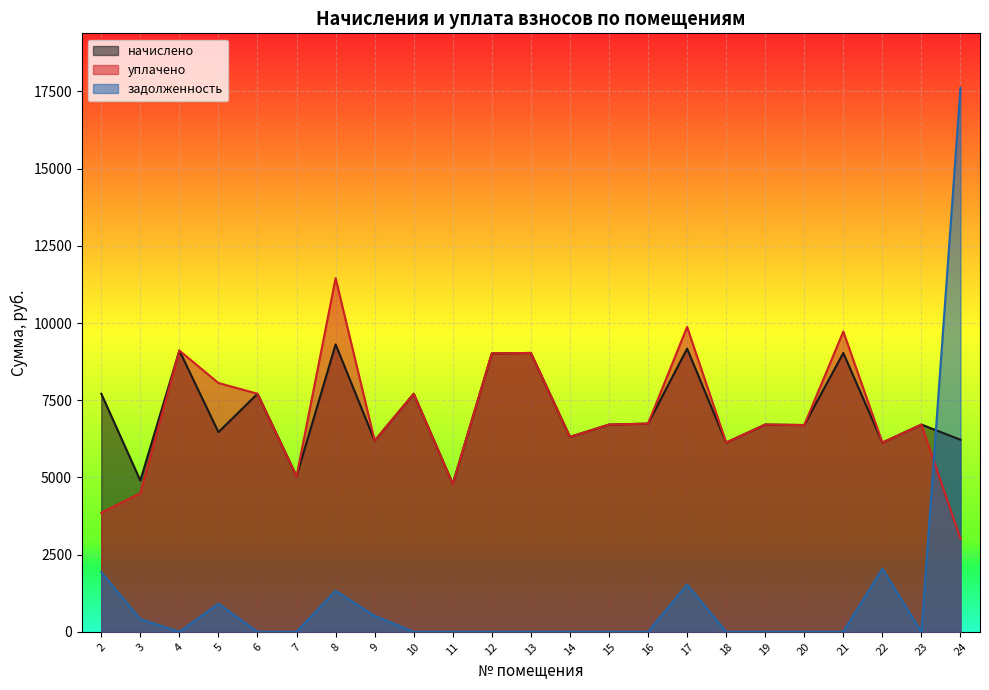

How many interior local valleys does the уплачено series have?

7